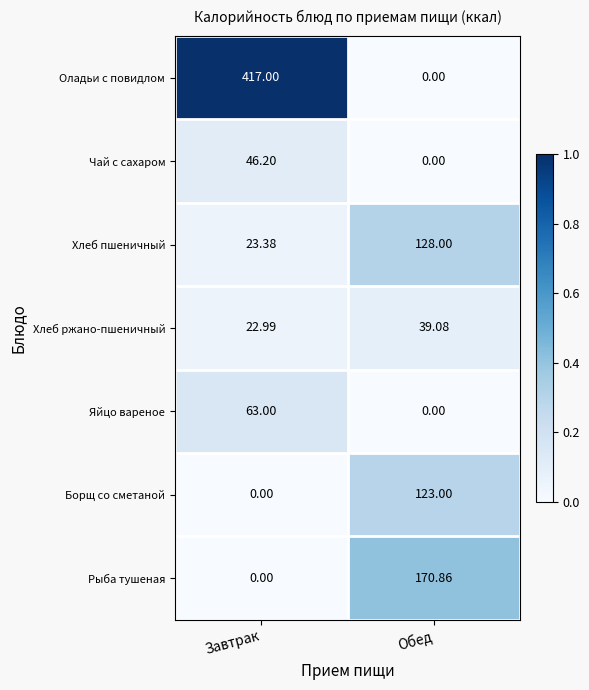

At how many categories does at least one series exceed 0?

2